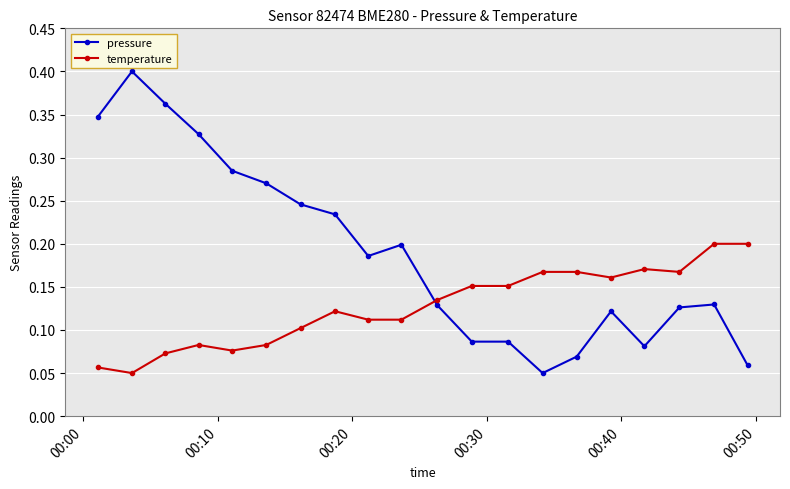

Is this an area chart (filled region under the line)?

No